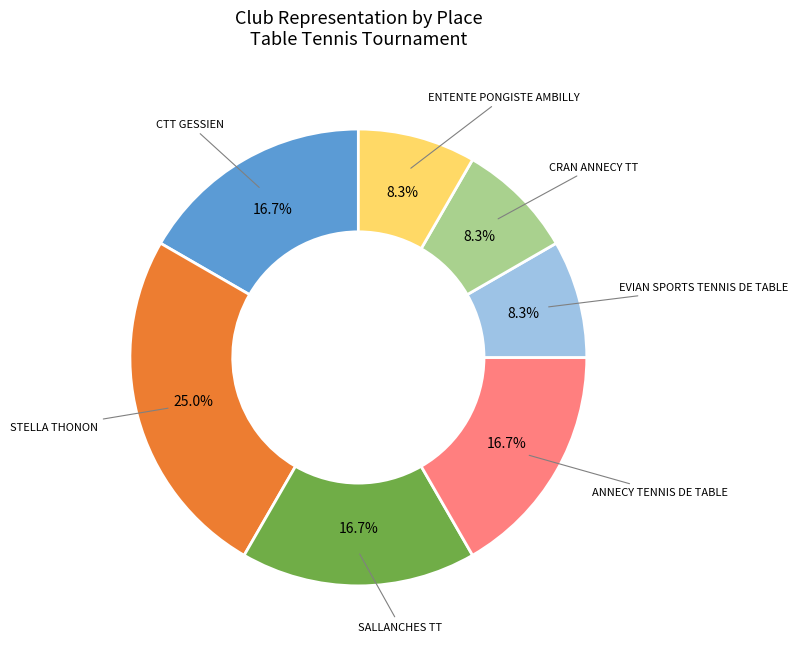

How many segments does this pie chart have?

7